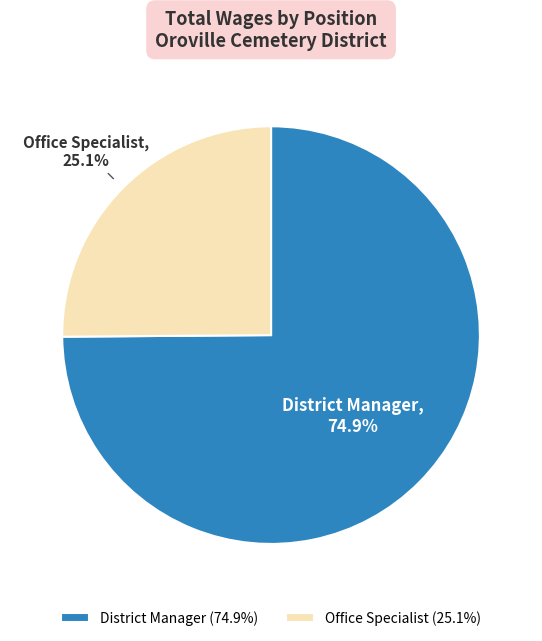

To the nearest percent, what percentage of the pie is District Manager?

75%